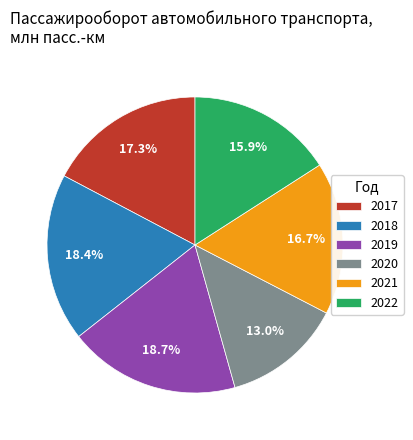

How many segments does this pie chart have?

6